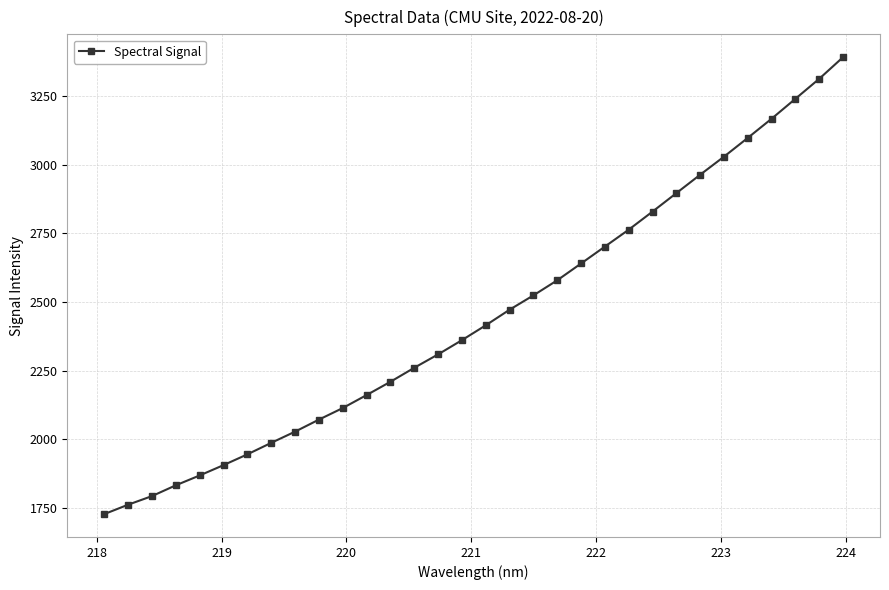

What is the value of the 3rd point from the left?

1793.8